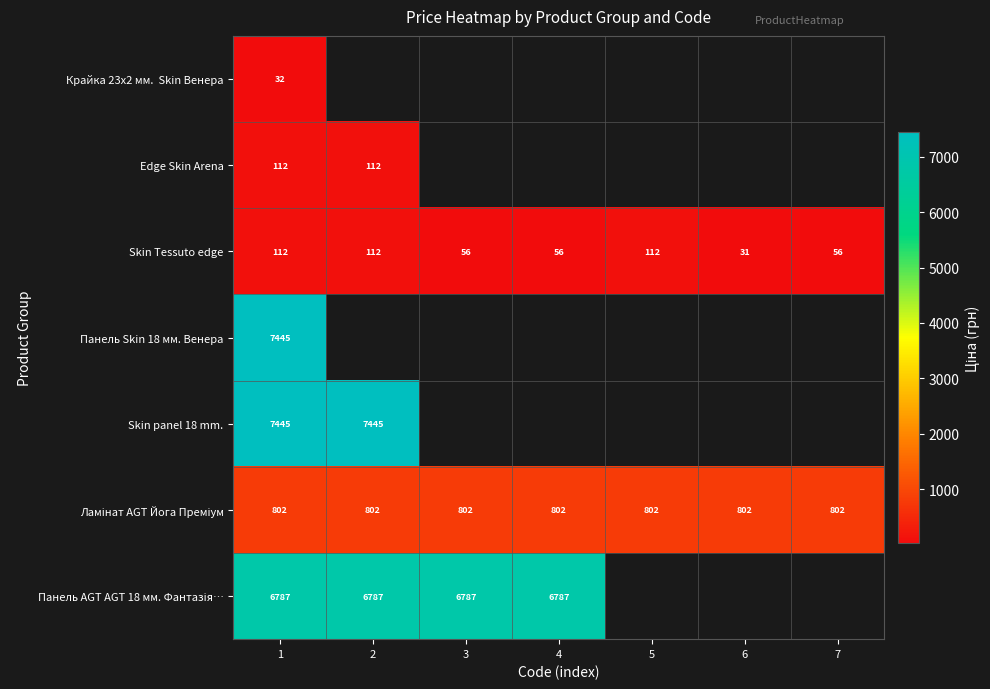

Which series has the largest range (max minus min)?

Skin Tessuto edge